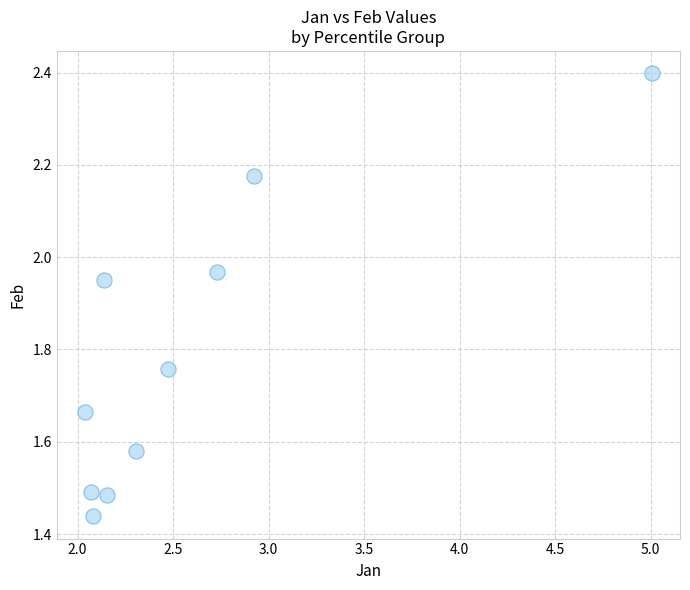

What is the range of X values (max minus min)?

3.0